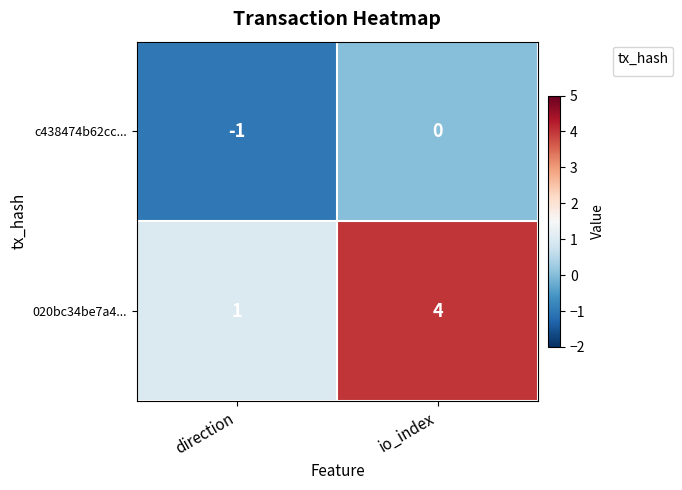

Between io_index and direction, which is larger?

io_index